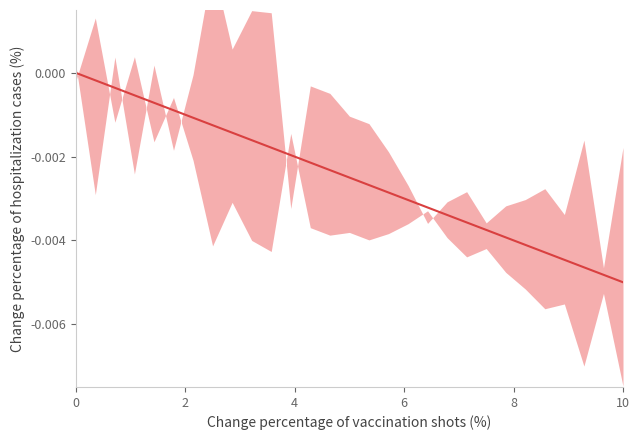

Is it true that the value at 26 is -0.0?

False